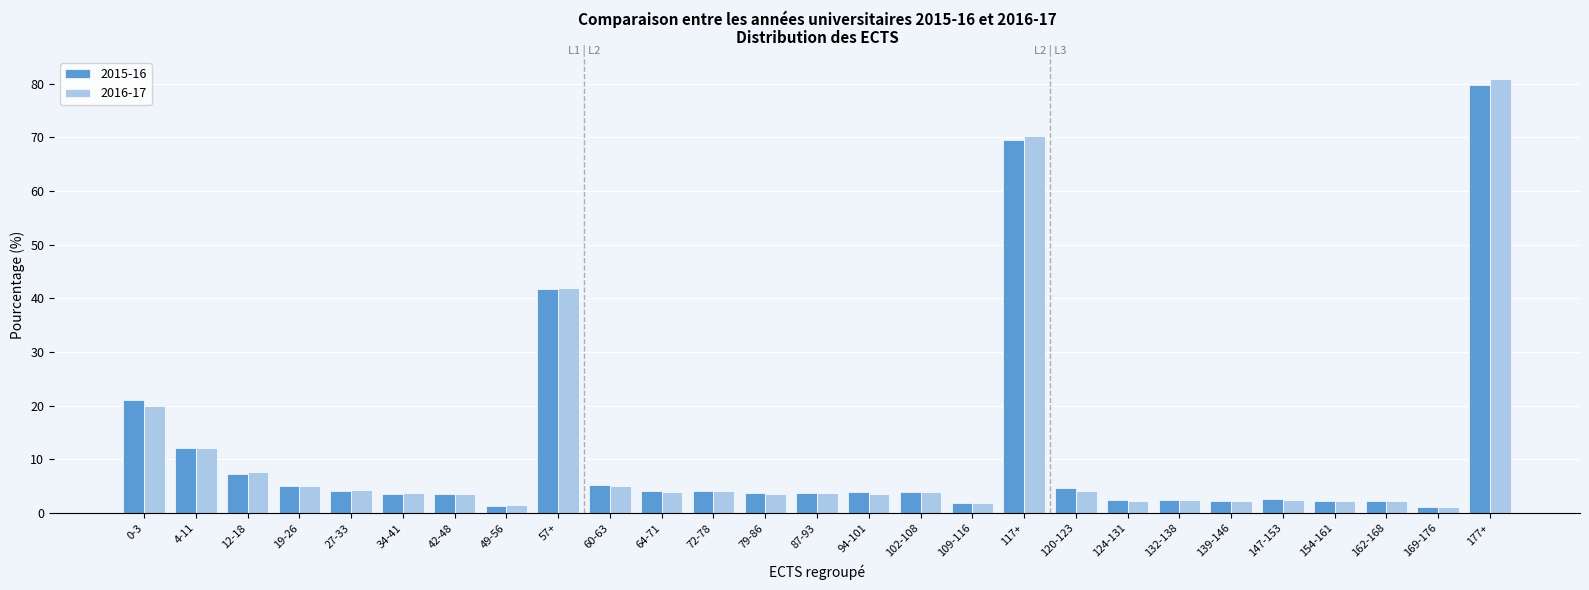

Between 57+ and 117+, which series saw the biggest shift?

2016-17